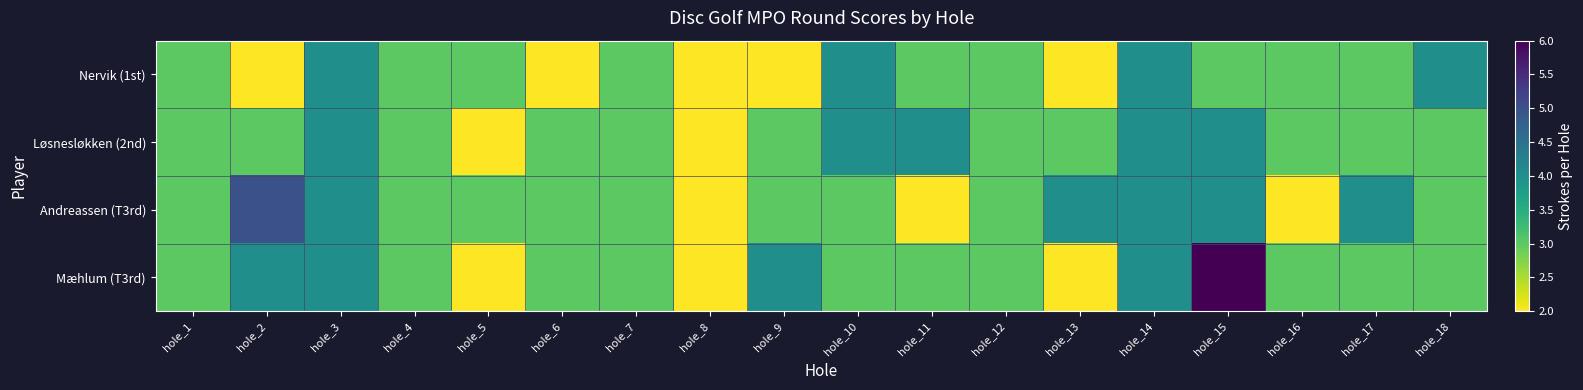

Which has a higher value, hole_18 or hole_2?

hole_18